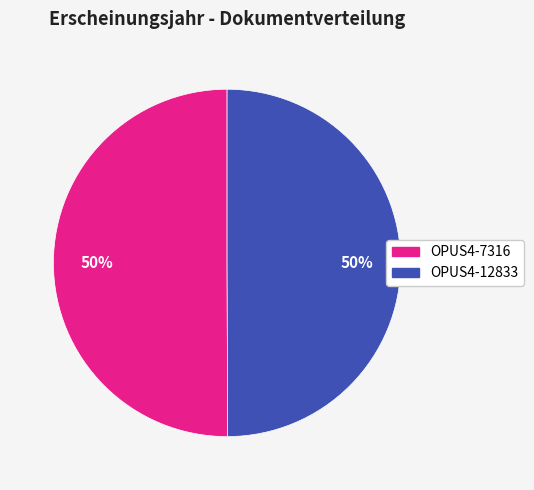

What percentage is the OPUS4-7316 slice, to the nearest percent?

50%